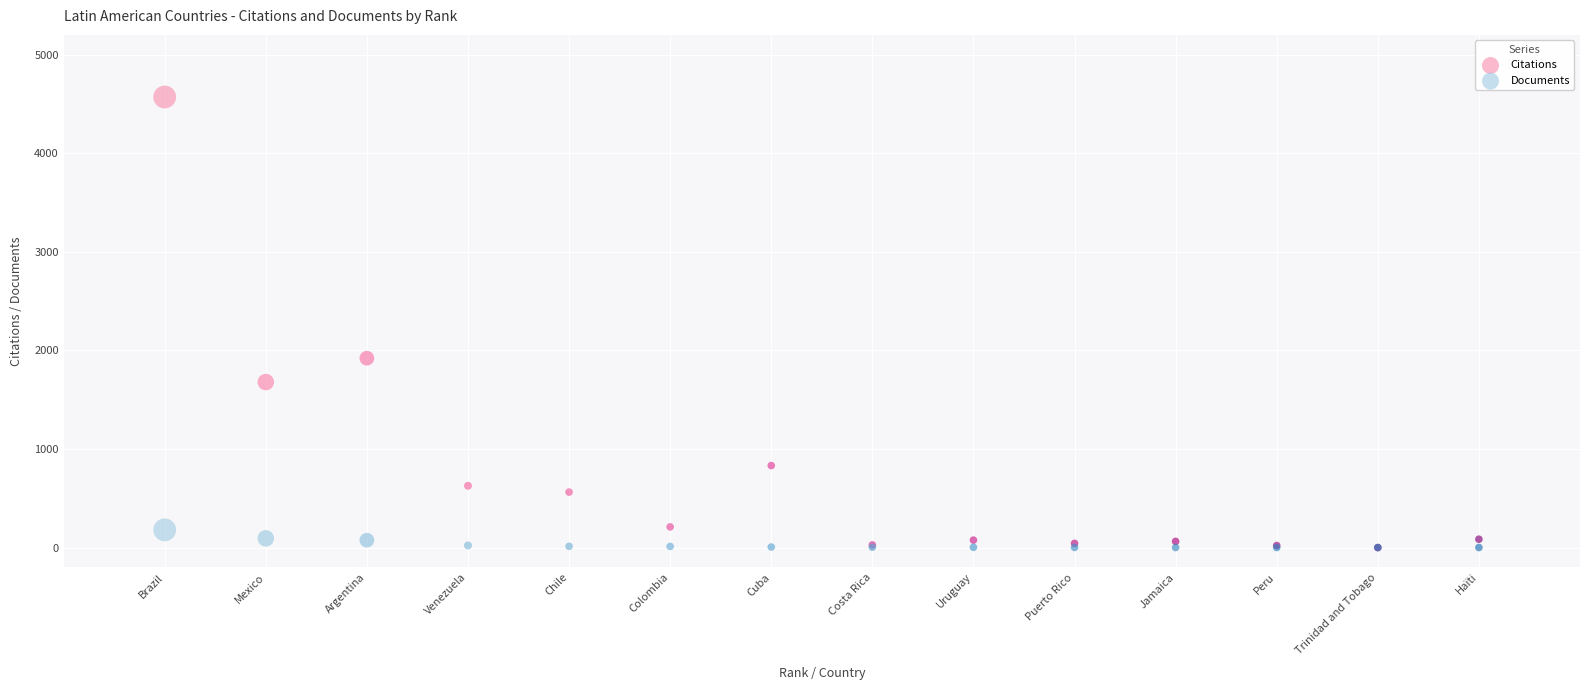

Which series contains the highest Y value?

Citations